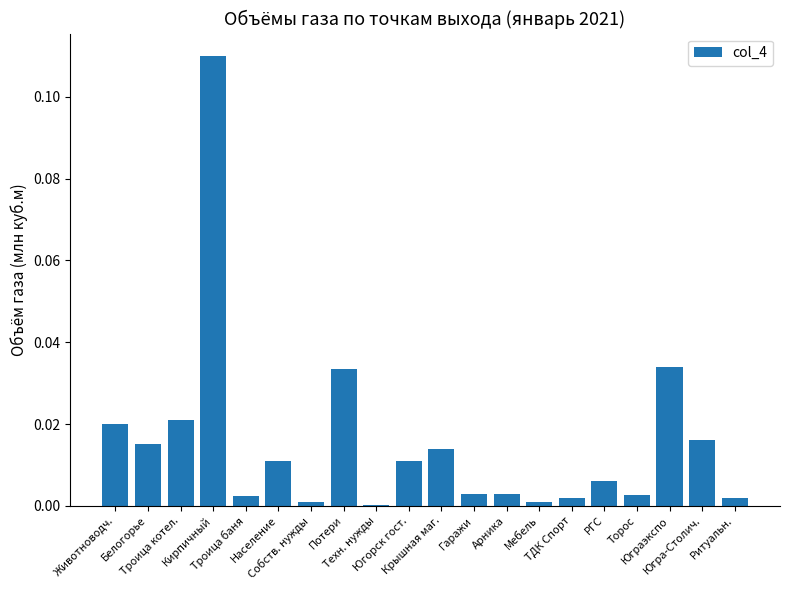

What is the sum of all values?

0.3